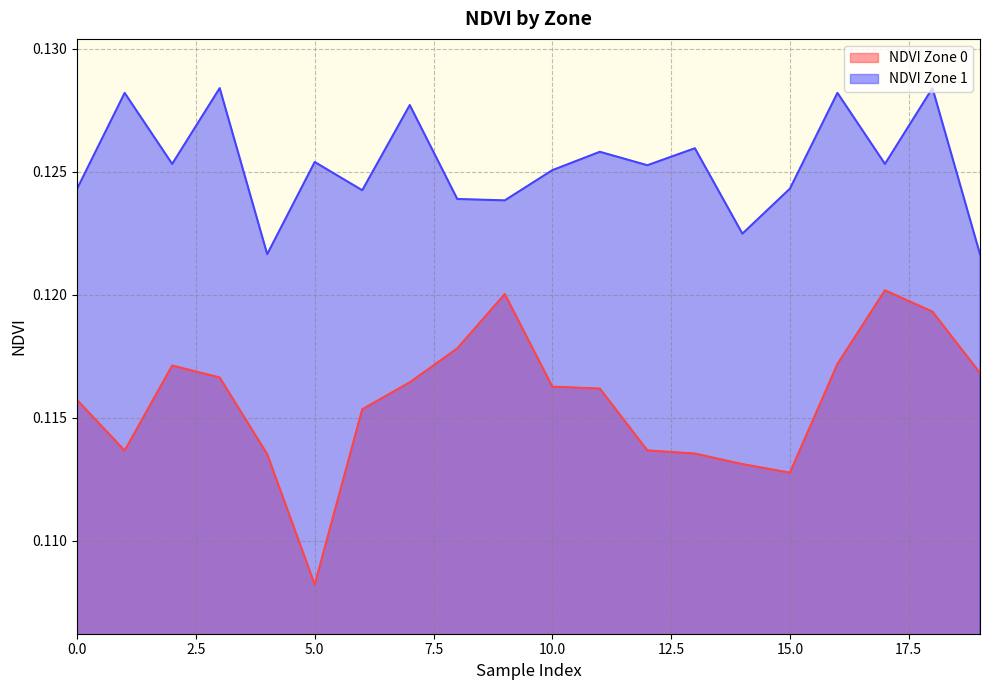

How many lines are shown in the chart?

2